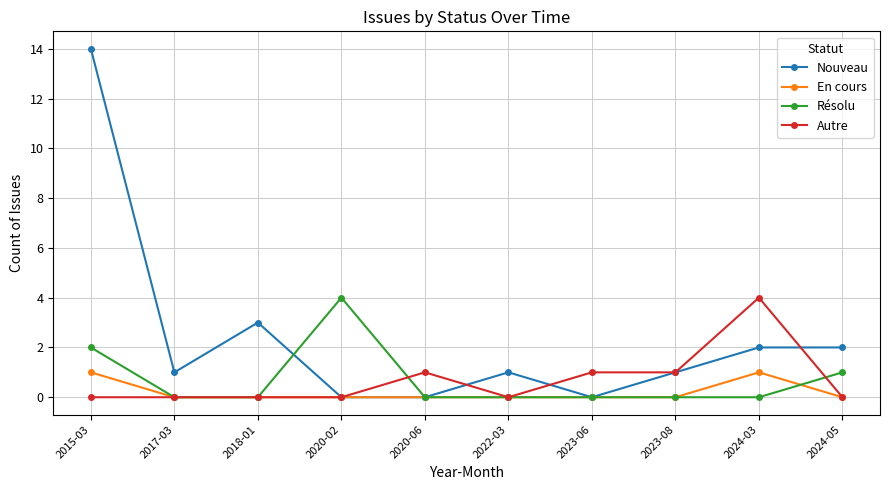

True or false: Résolu has more than 0 interior local peaks.

True